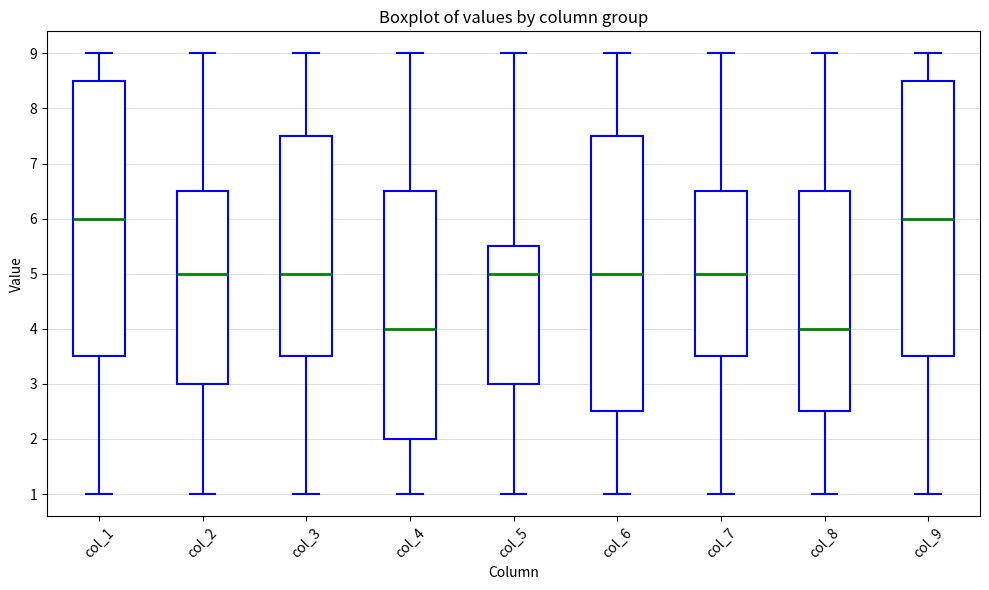

Reading left to right, transcribe this box plot: for each box, give where its median line is, the range the box spans, and where its two whiskers end, as read against the y-axis. The values are not printed on the chart, so give them approximately, as read against the axis.

col_1: median 6.0, box 3.5 to 8.5, whiskers 1.0 to 9.0
col_2: median 5.0, box 3.0 to 6.5, whiskers 1.0 to 9.0
col_3: median 5.0, box 3.5 to 7.5, whiskers 1.0 to 9.0
col_4: median 4.0, box 2.0 to 6.5, whiskers 1.0 to 9.0
col_5: median 5.0, box 3.0 to 5.5, whiskers 1.0 to 9.0
col_6: median 5.0, box 2.5 to 7.5, whiskers 1.0 to 9.0
col_7: median 5.0, box 3.5 to 6.5, whiskers 1.0 to 9.0
col_8: median 4.0, box 2.5 to 6.5, whiskers 1.0 to 9.0
col_9: median 6.0, box 3.5 to 8.5, whiskers 1.0 to 9.0